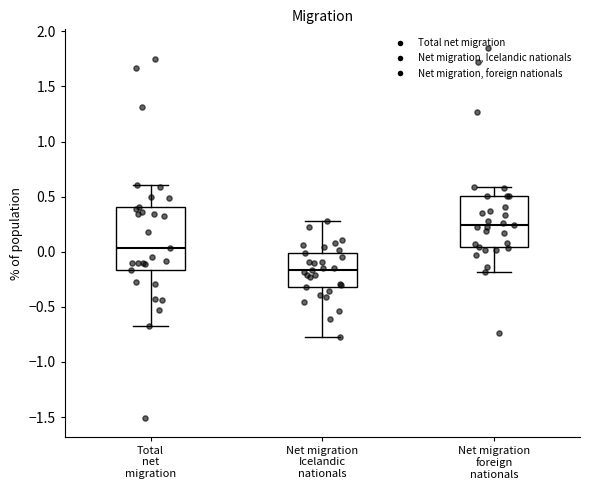

Which box has the highest median line?

Net migration foreign nationals